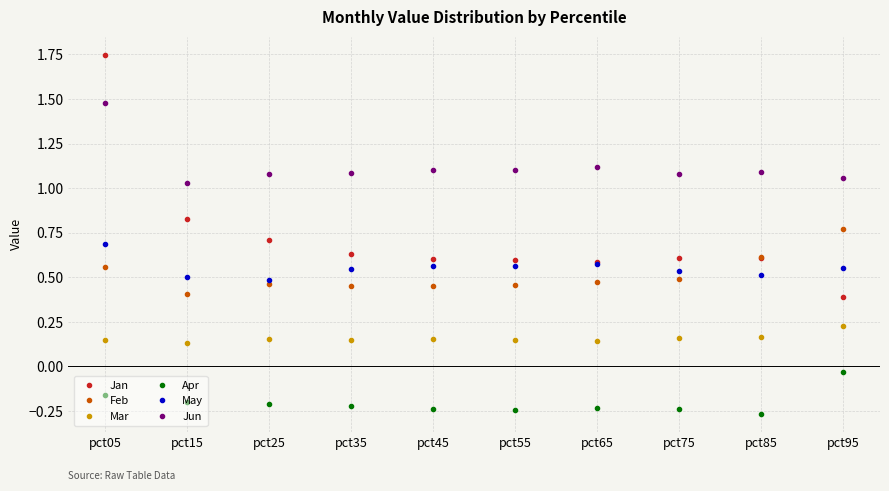

Which series changed the most between pct25 and pct75?

Jan